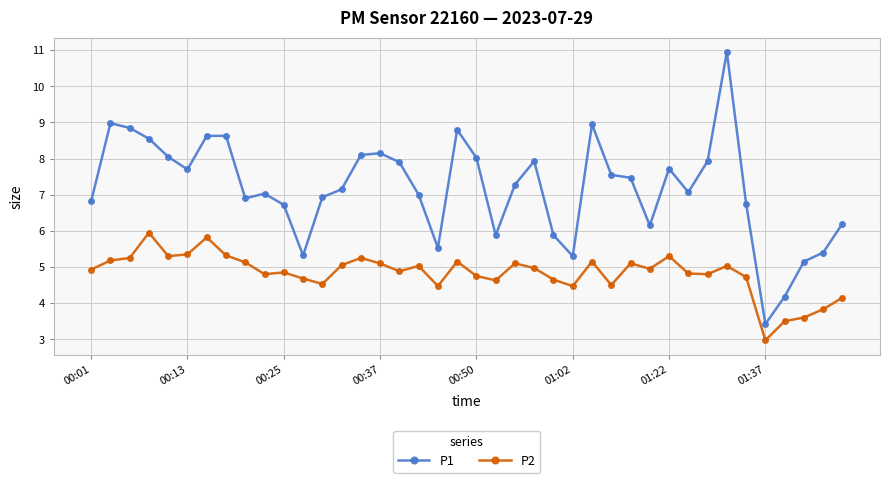

In P2, how many points are higher than both neighbors (excluding endpoints)?

11